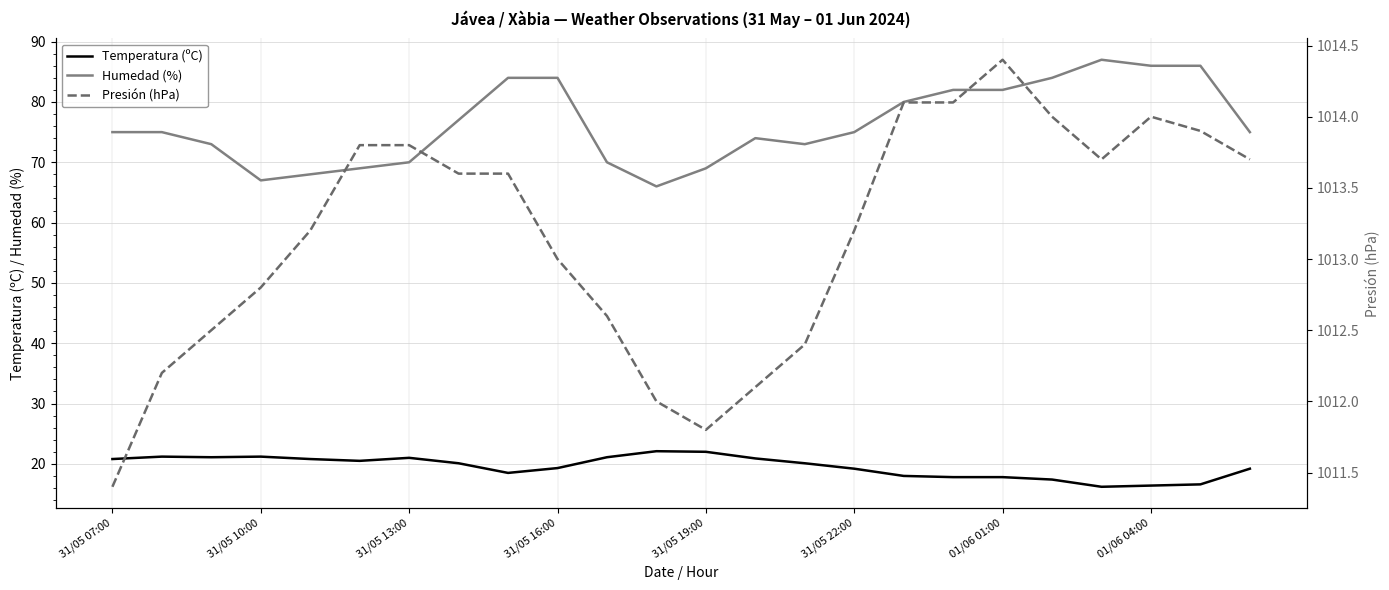

Is it true that Humedad (%) equals 125.1 at 01/06 04:00?

False